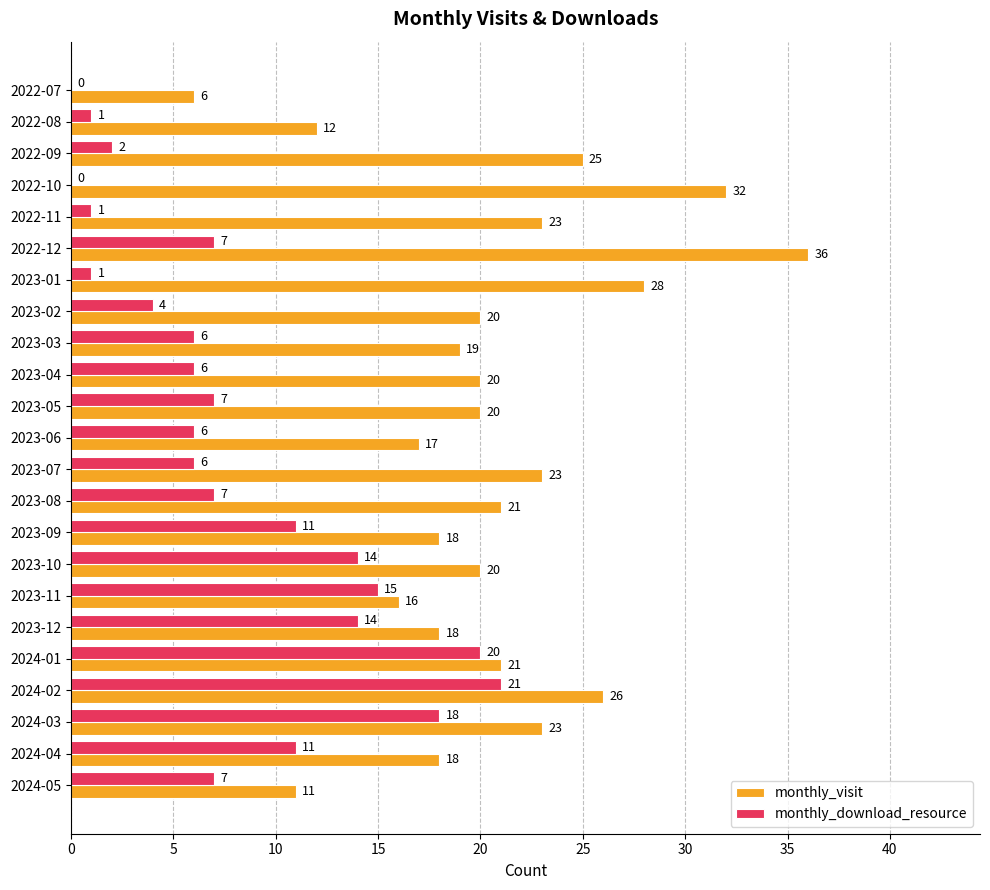

Read the monthly_visit value at 2023-06.

17